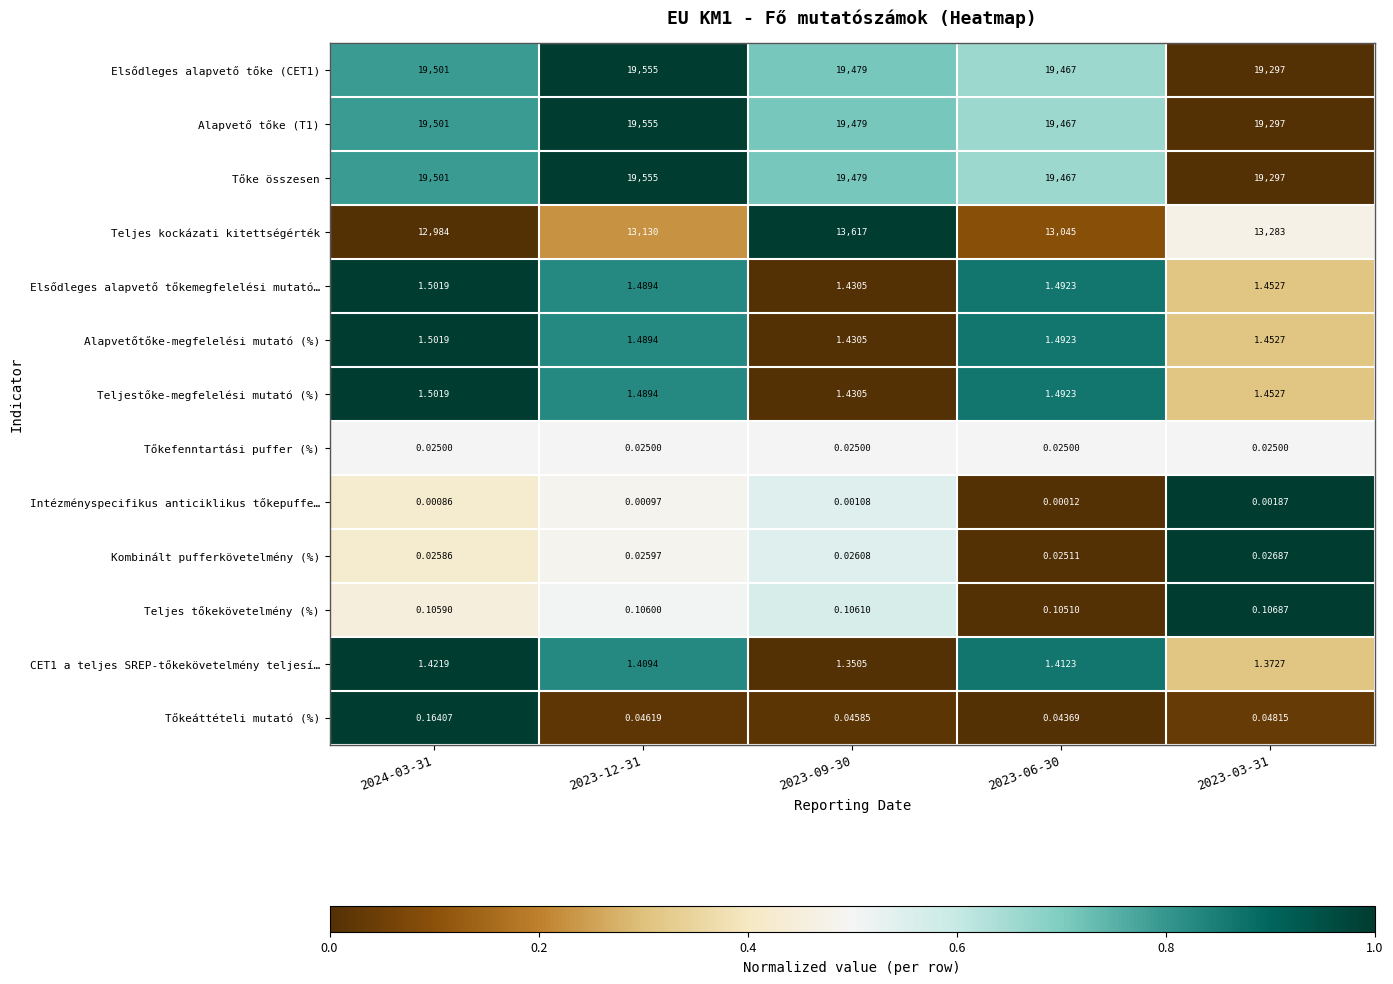

Which label corresponds to the largest value in the chart?

2023-12-31